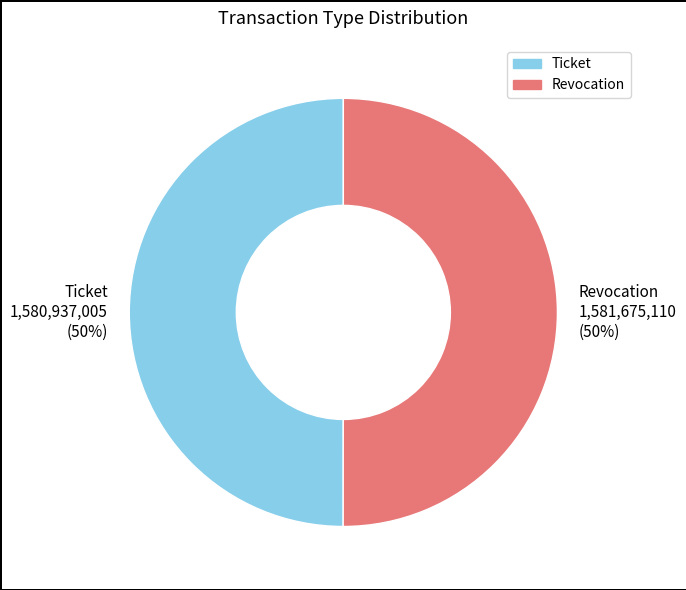

What percentage is the Revocation slice, to the nearest percent?

50%